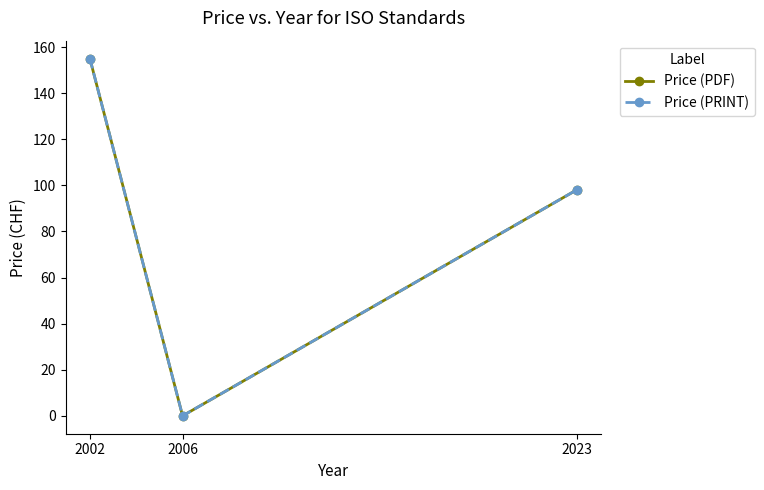

Does the chart have visible grid lines?

No